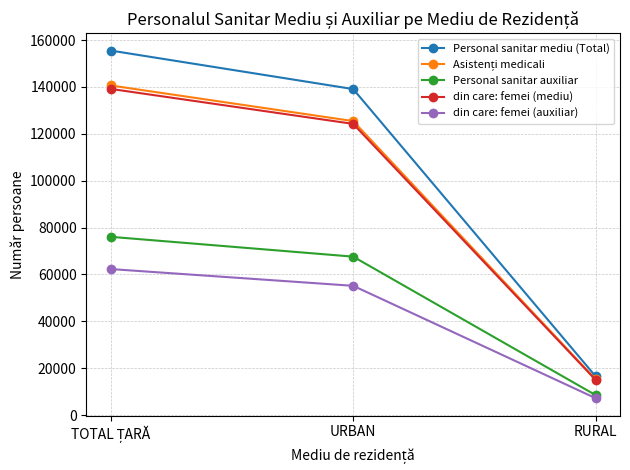

Which series has the largest total across all categories?

Personal sanitar mediu (Total)